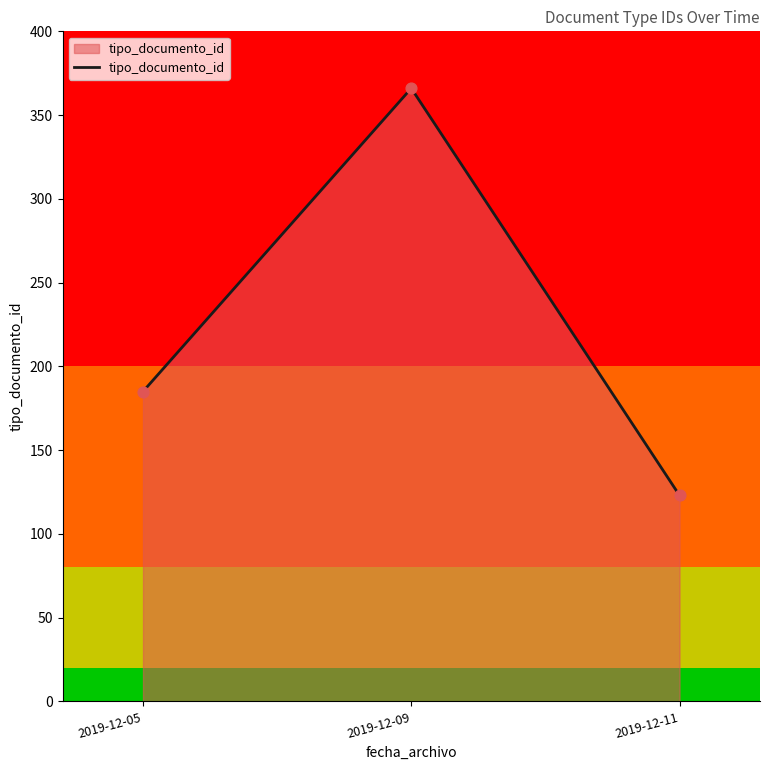

Between 2019-12-05 and 2019-12-09, which is larger?

2019-12-09